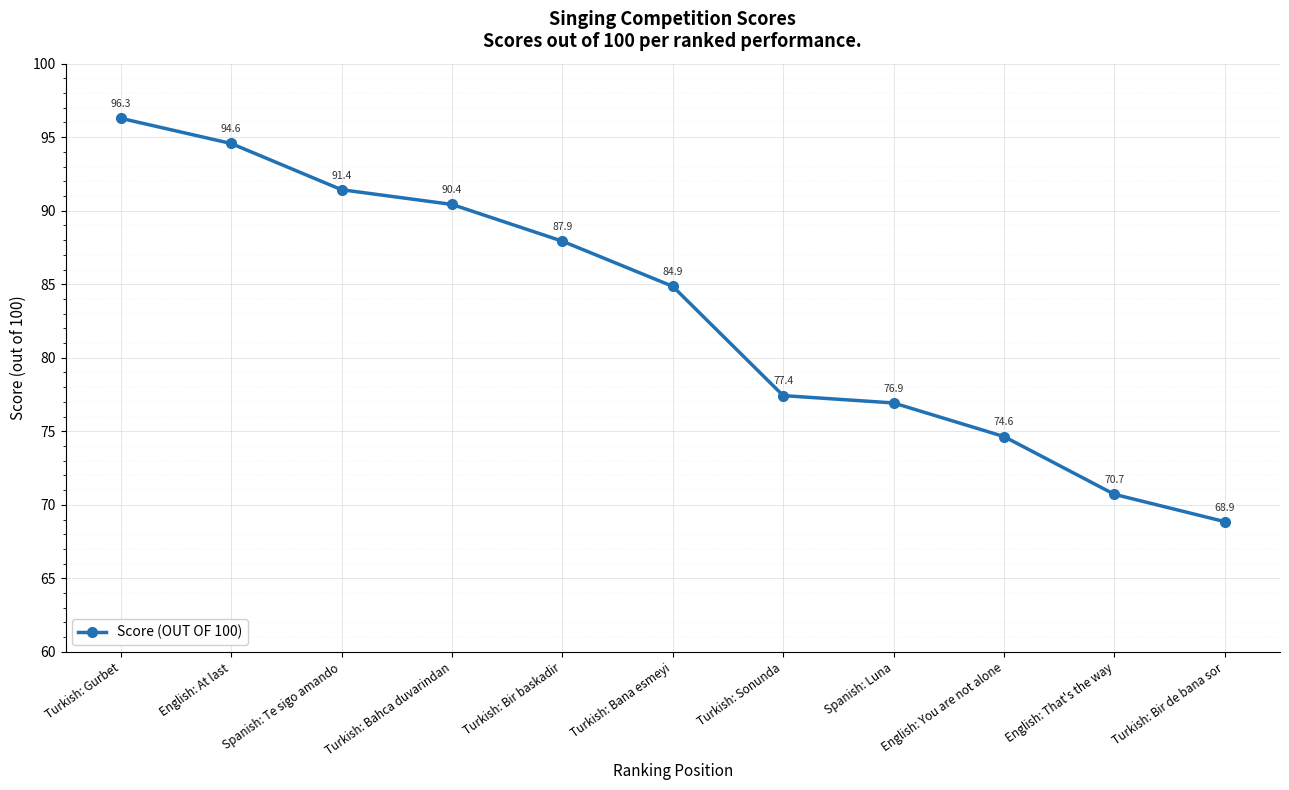

What is the minimum value shown in the chart?

68.9